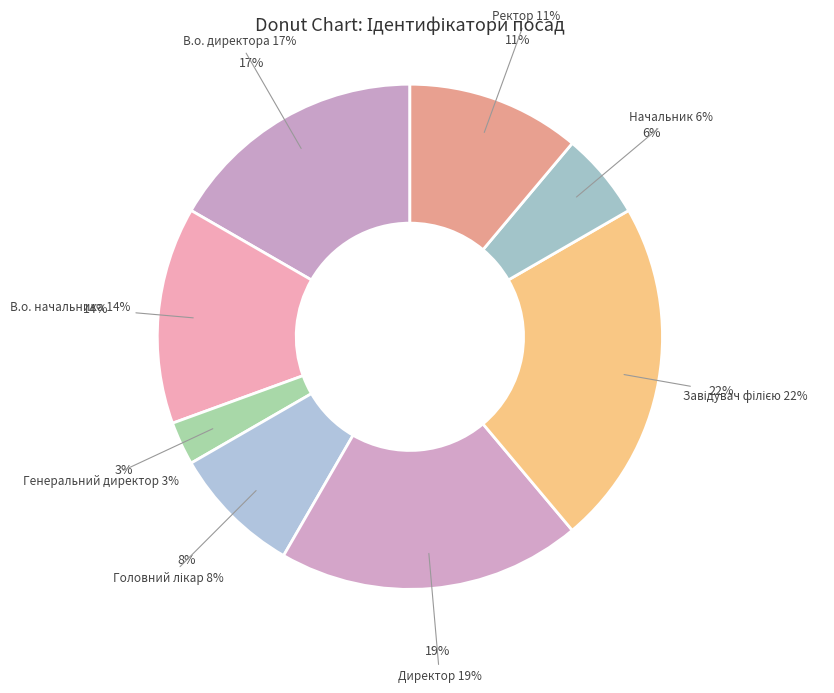

Which has a higher value, Директор or В.о. директора?

Директор